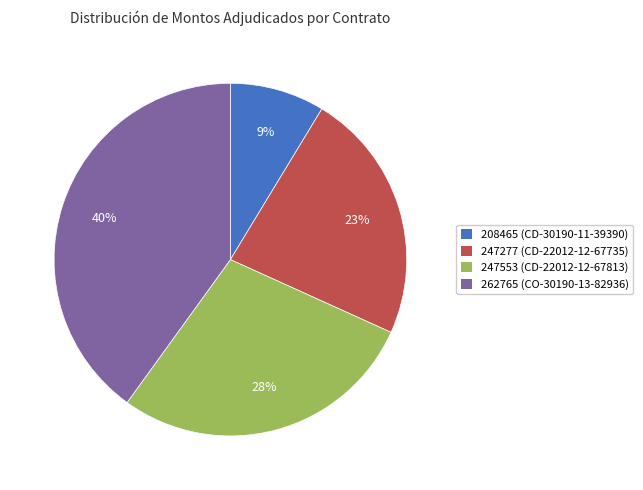

Count the number of slices in the pie.

4